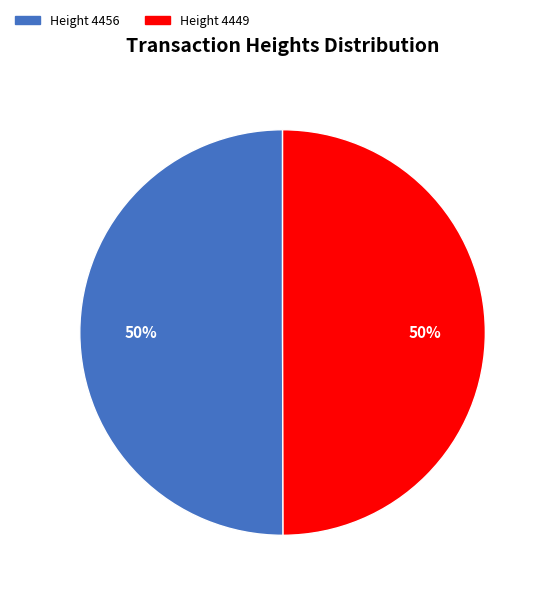

How many segments does this pie chart have?

2